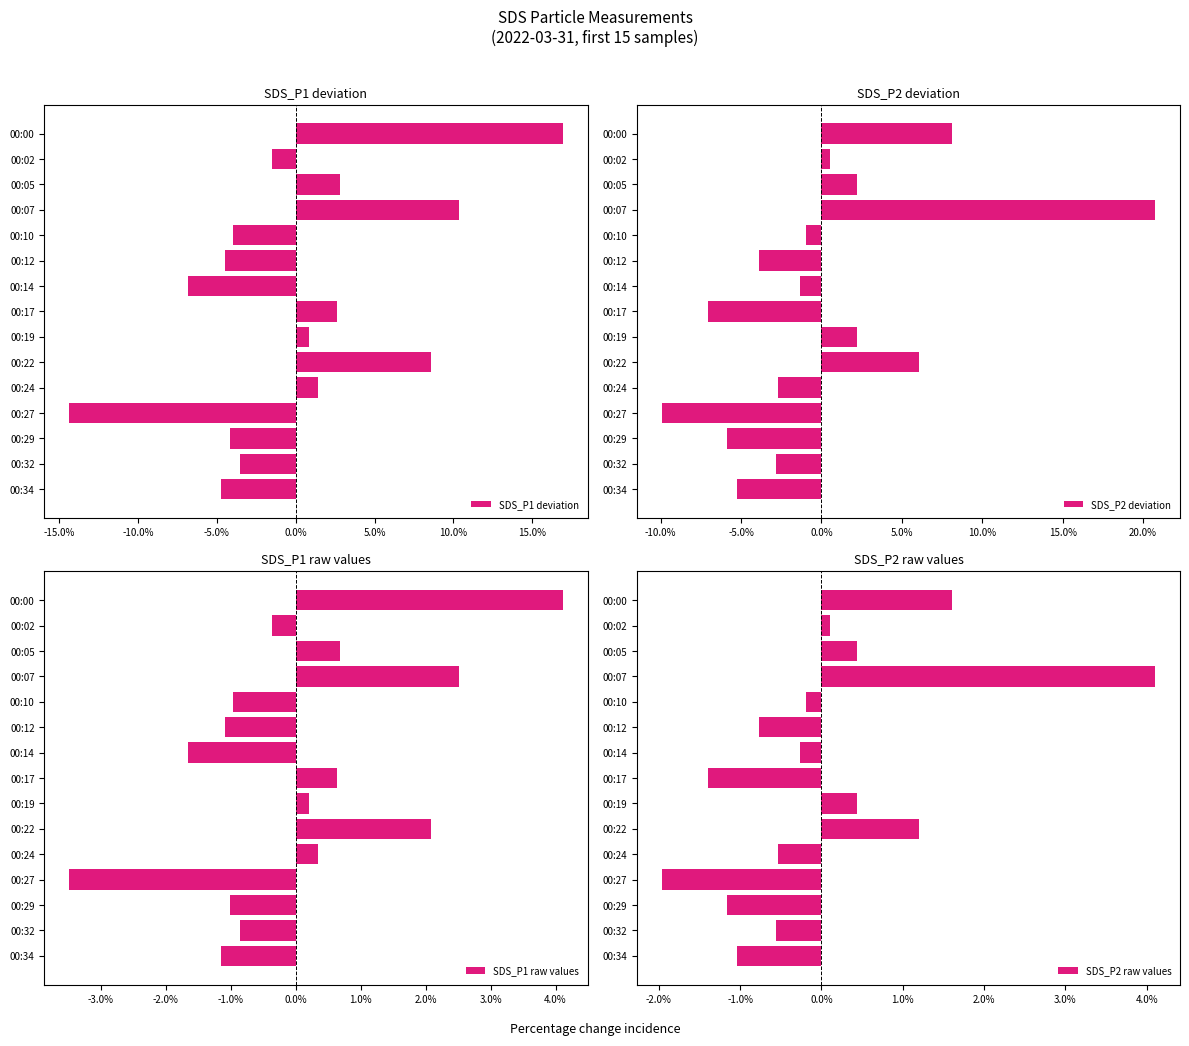

List the series in order of their peak value, highest first.

SDS_P2 deviation, SDS_P1 deviation, SDS_P1 raw values, SDS_P2 raw values